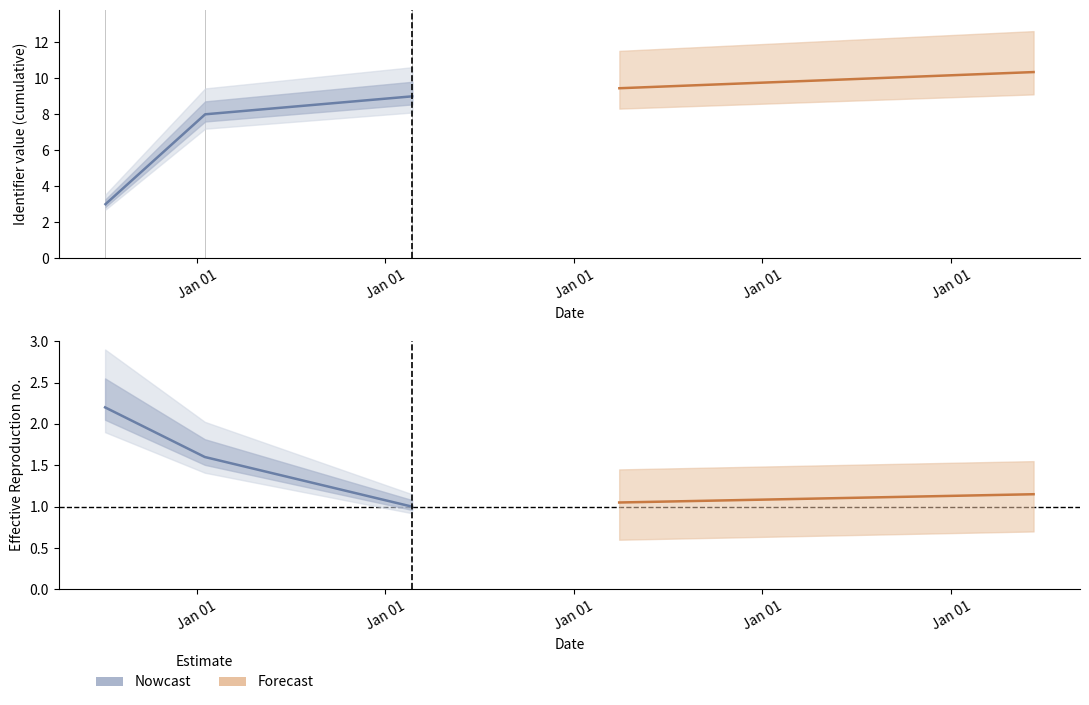

Is the value of Forecast at Jan 01 greater than the value of Nowcast at Jan 01?

No